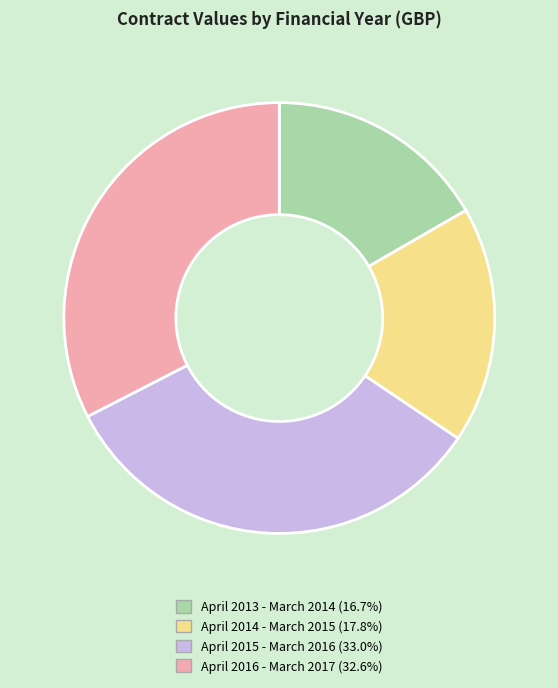

Does any single category account for the majority?

No